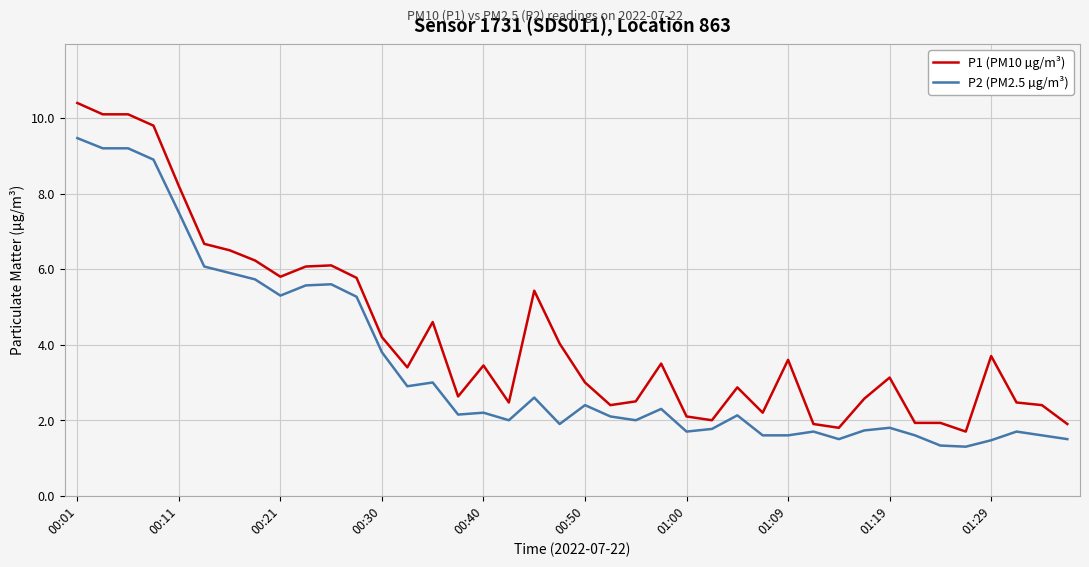

Which series has the largest total across all categories?

P1 (PM10 µg/m³)